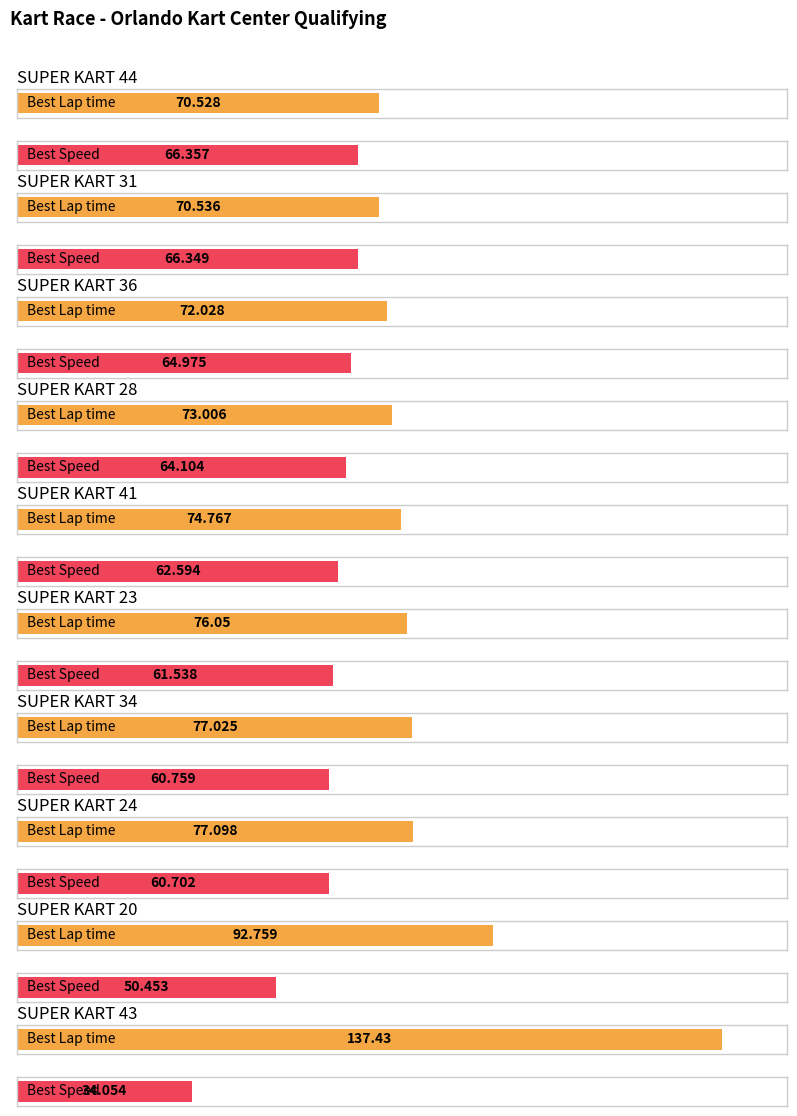

What are all the series names shown in the legend?

Best Lap time, Best Speed